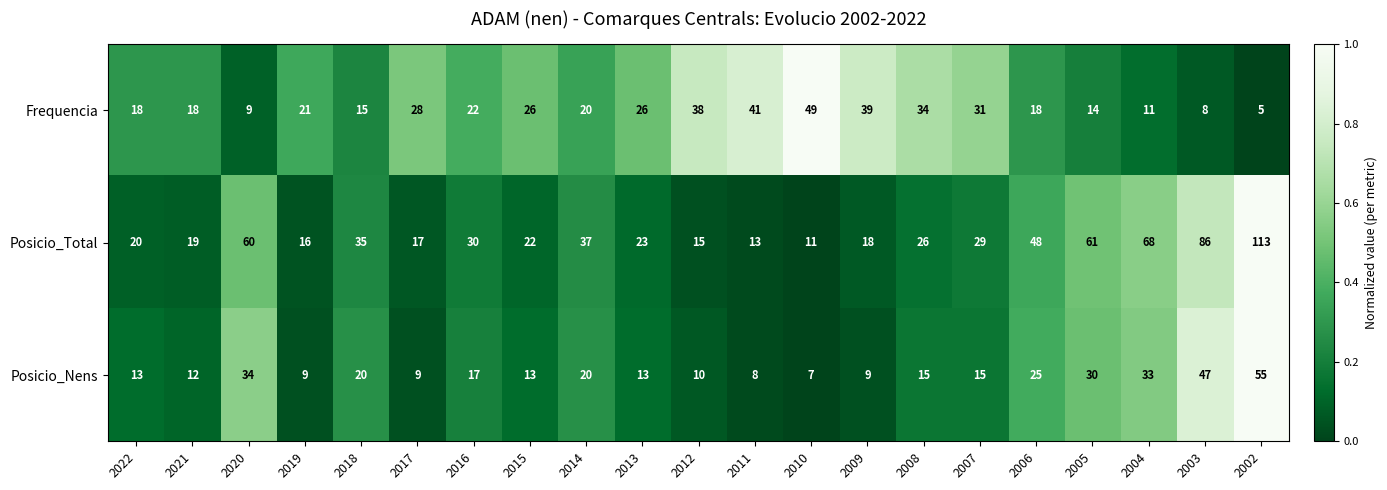

Which series has the largest total across all categories?

Posicio_Total